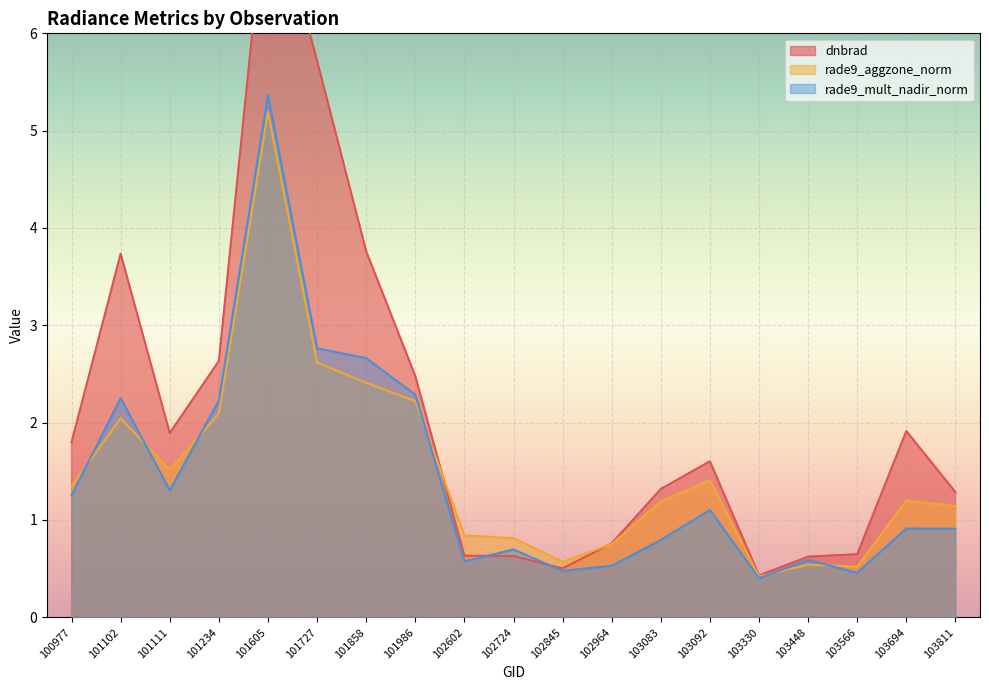

List the series in order of their peak value, lowest first.

rade9_aggzone_norm, rade9_mult_nadir_norm, dnbrad